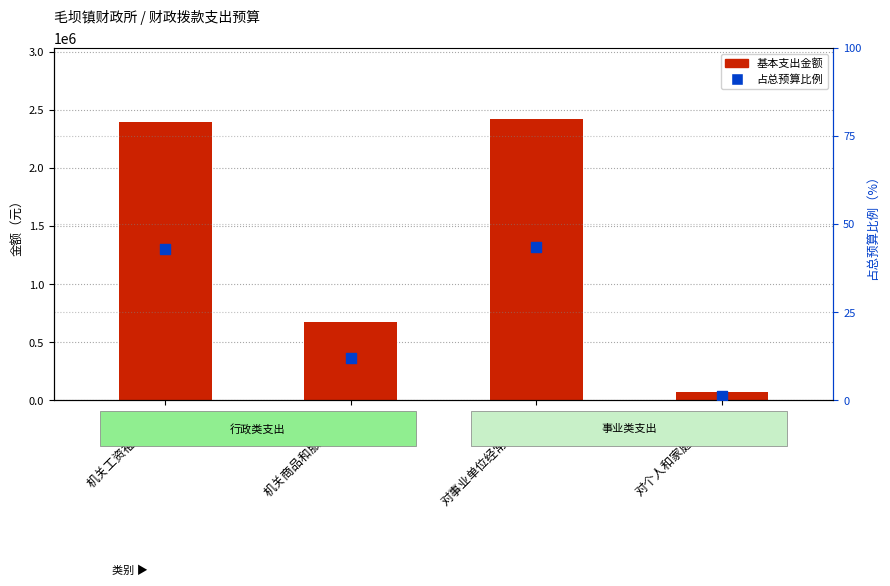

At which category is the sum across all series the highest?

对事业单位经常性补助